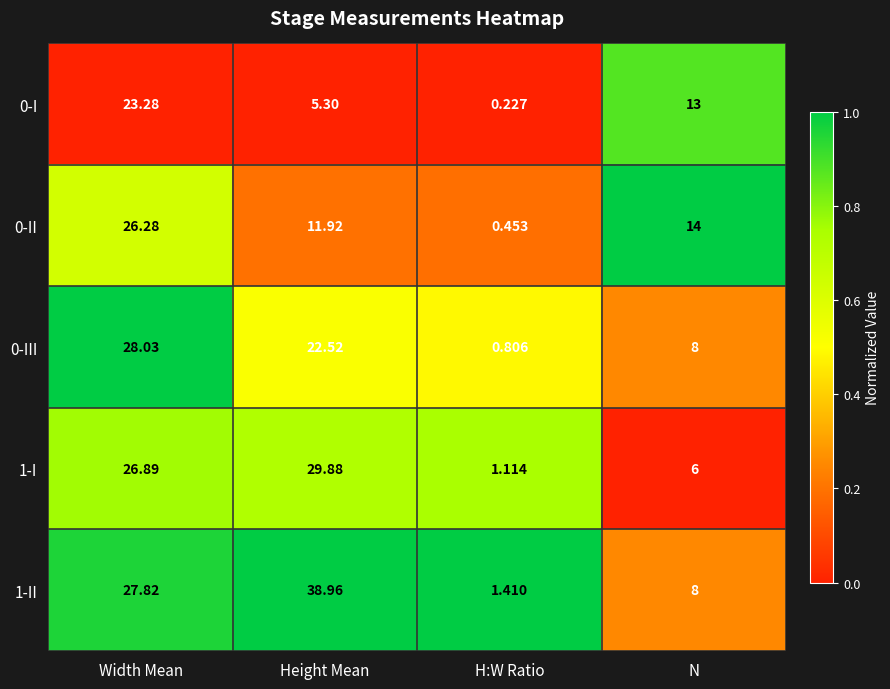

Which series has the largest total across all categories?

1-II